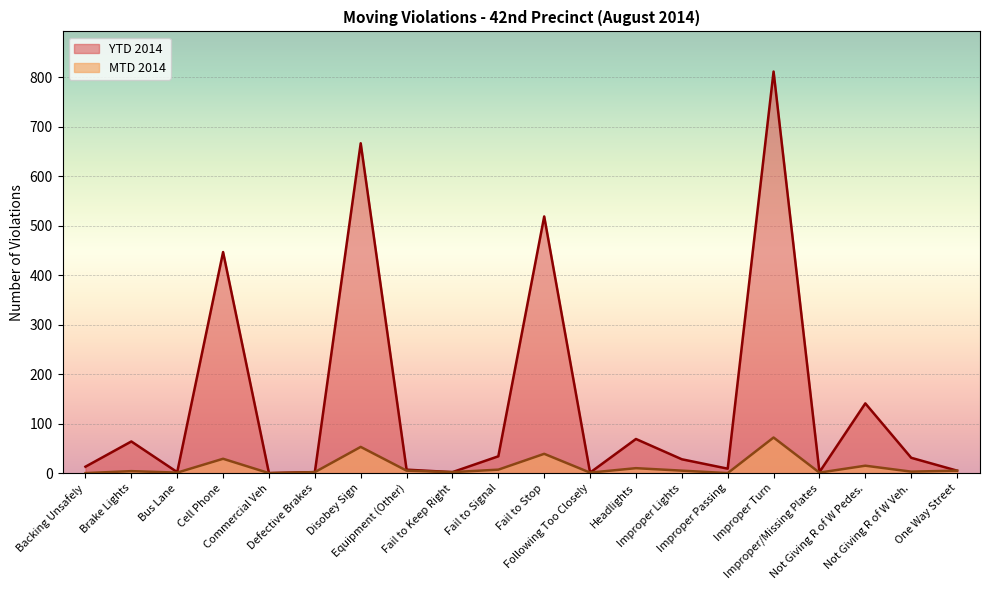

True or false: MTD 2014 and YTD 2014 intersect in this chart.

False